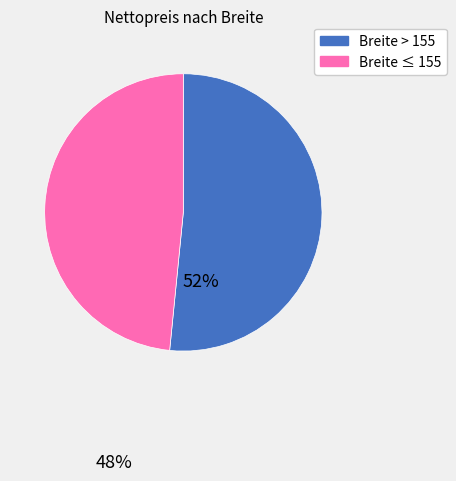

Is the sum of Breite ≤ 155 and Breite > 155 greater than half?

Yes